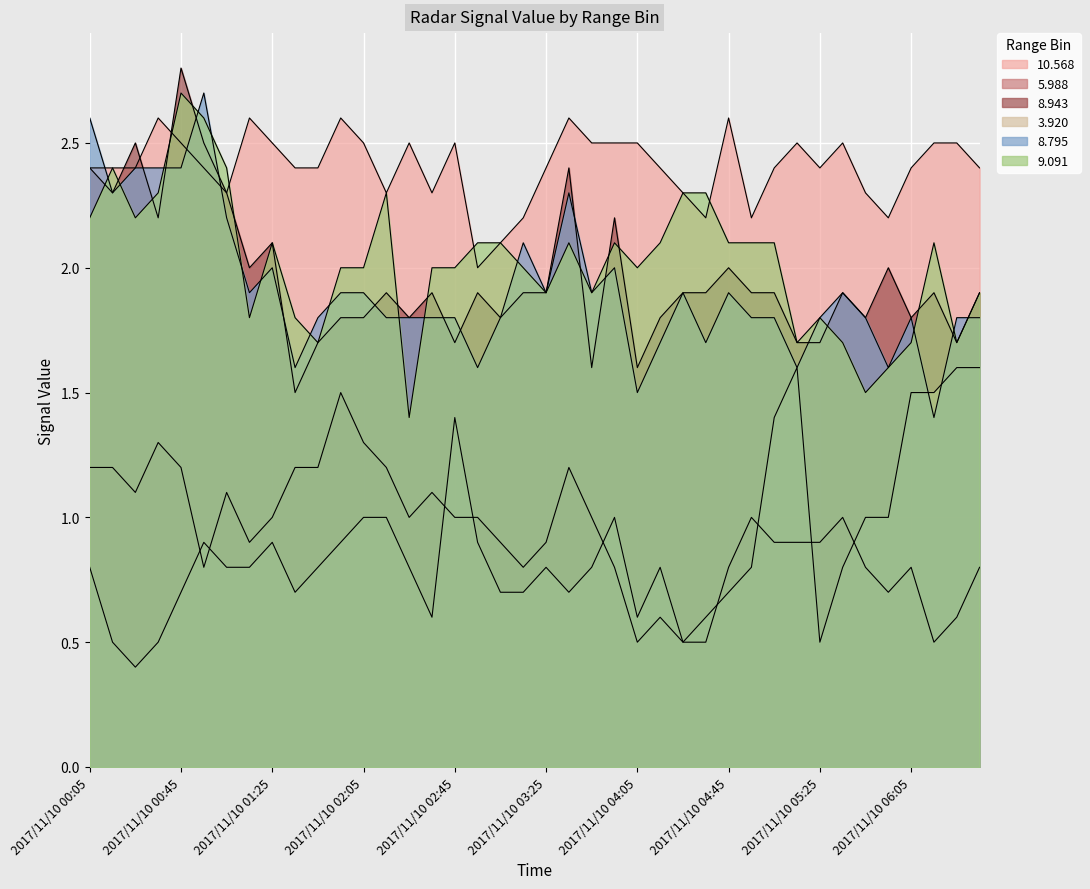

True or false: 5.988 and 9.091 intersect in this chart.

False